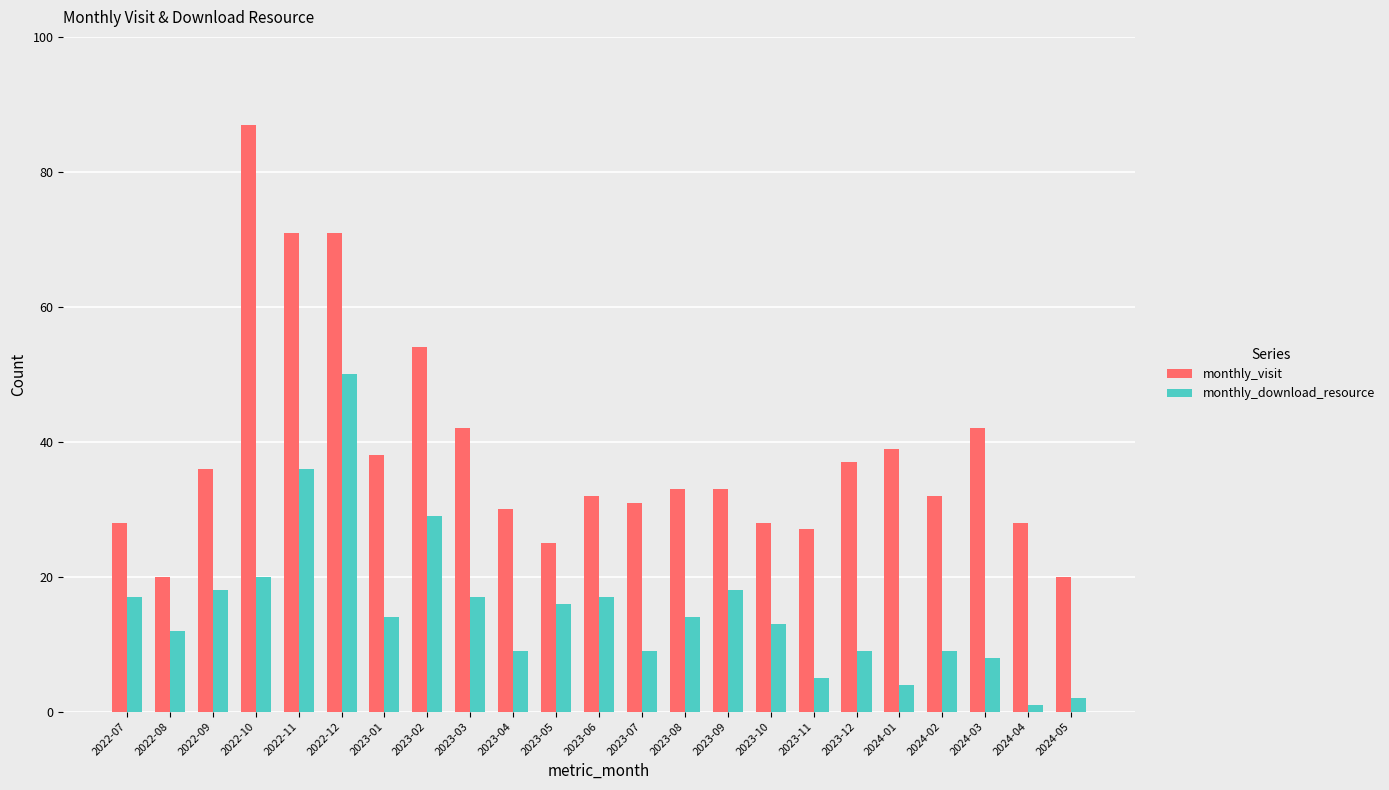

Rank the series by their maximum value, from highest to lowest.

monthly_visit, monthly_download_resource